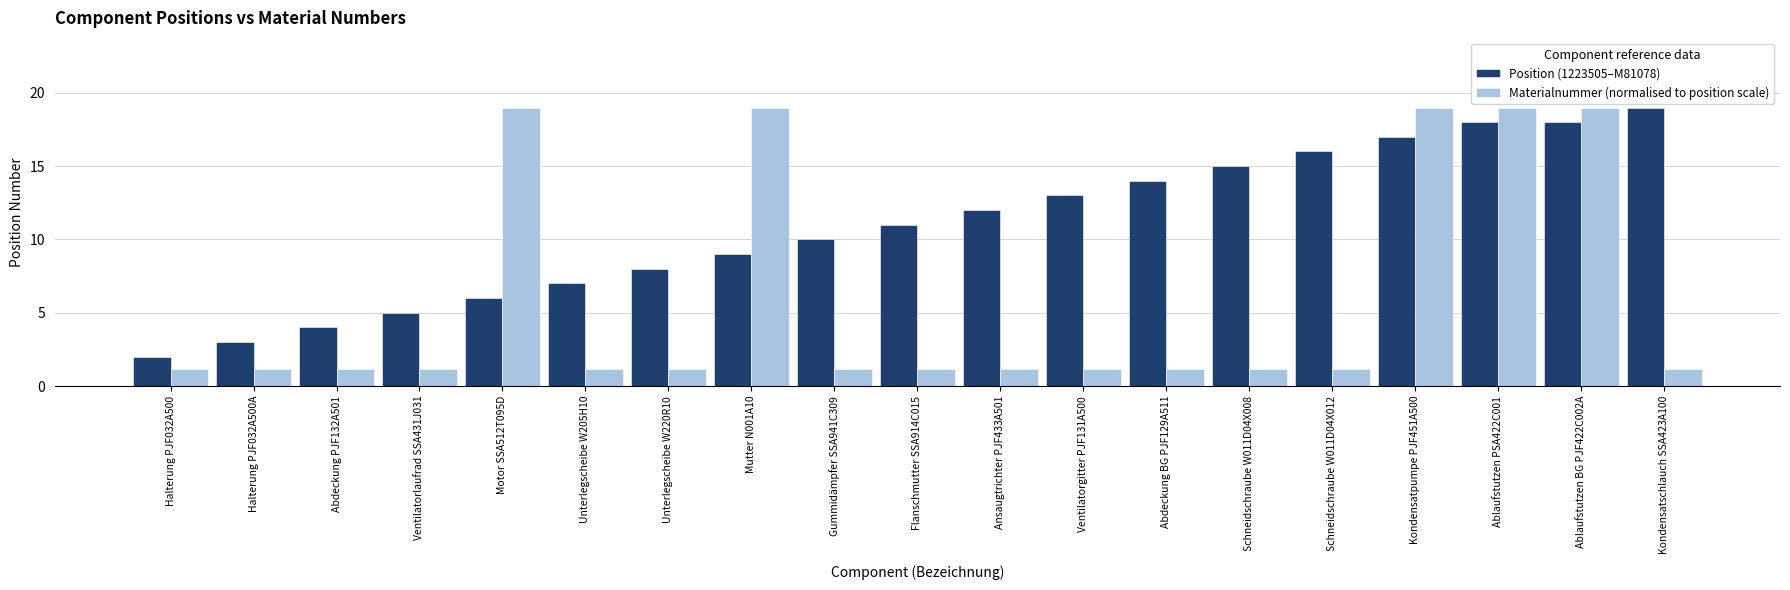

What is the sum of the Position (1223505–M81078) values at Ablaufstutzen PSA422C001 and Gummidämpfer SSA941C309?

28.0